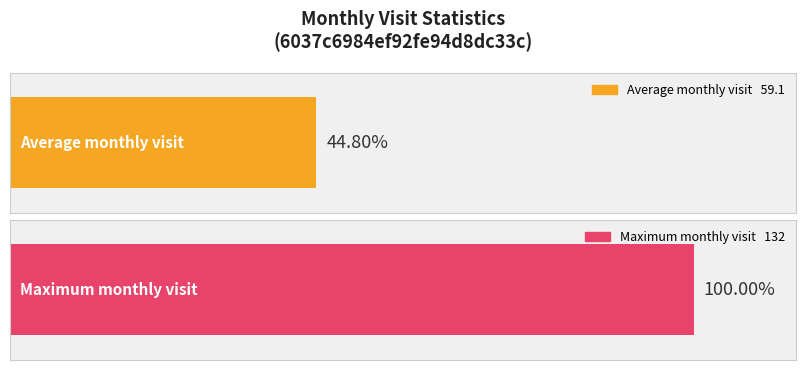

What is the average value?

59